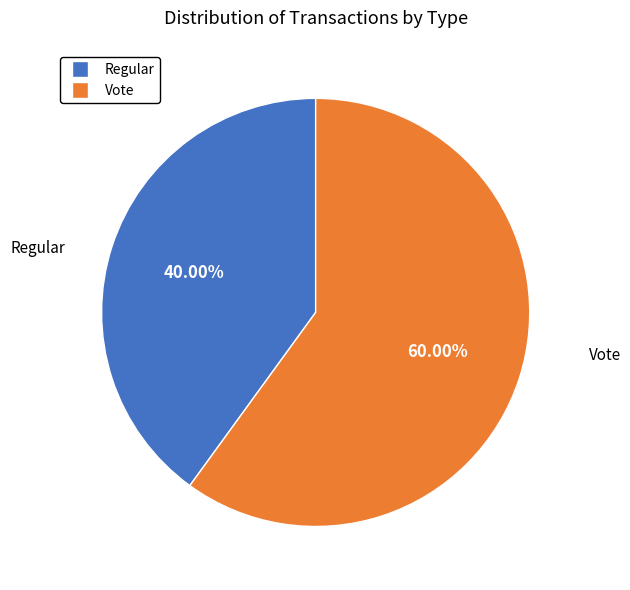

To the nearest percent, what is the difference between the Vote and Regular slice percentages?

20%